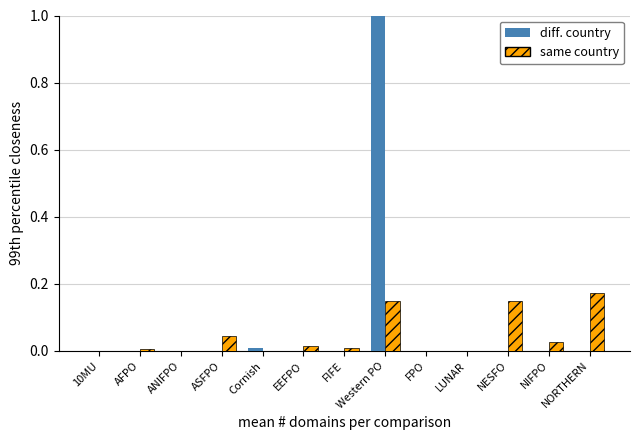

Are the bars grouped side by side (vs. stacked)?

Yes